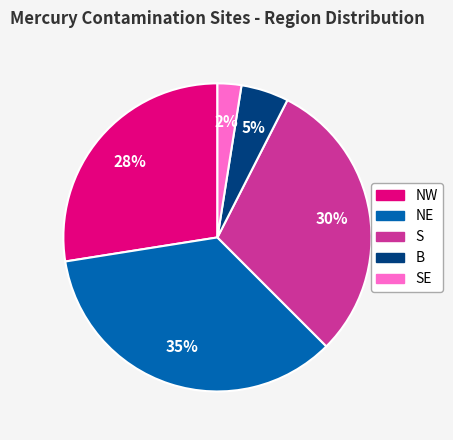

Rank the categories by value from lowest to highest.

SE, B, NW, S, NE